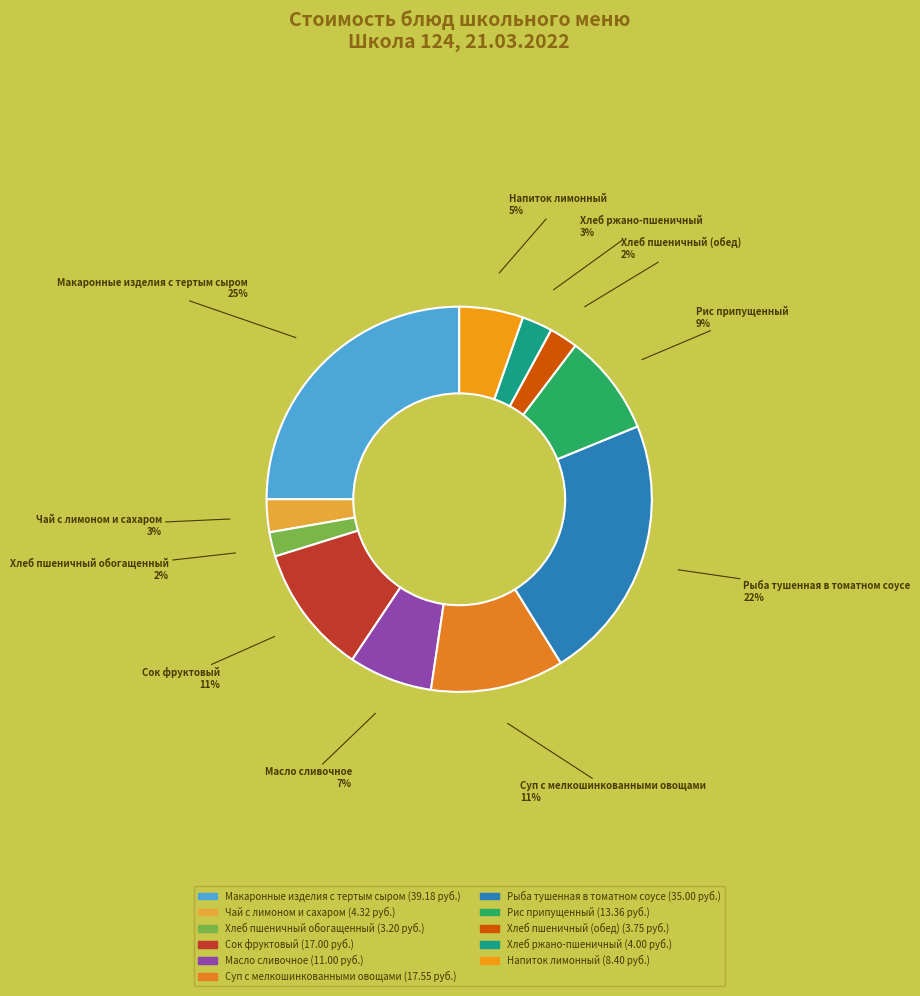

Which category has the biggest portion of the pie?

Макаронные изделия с тертым сыром